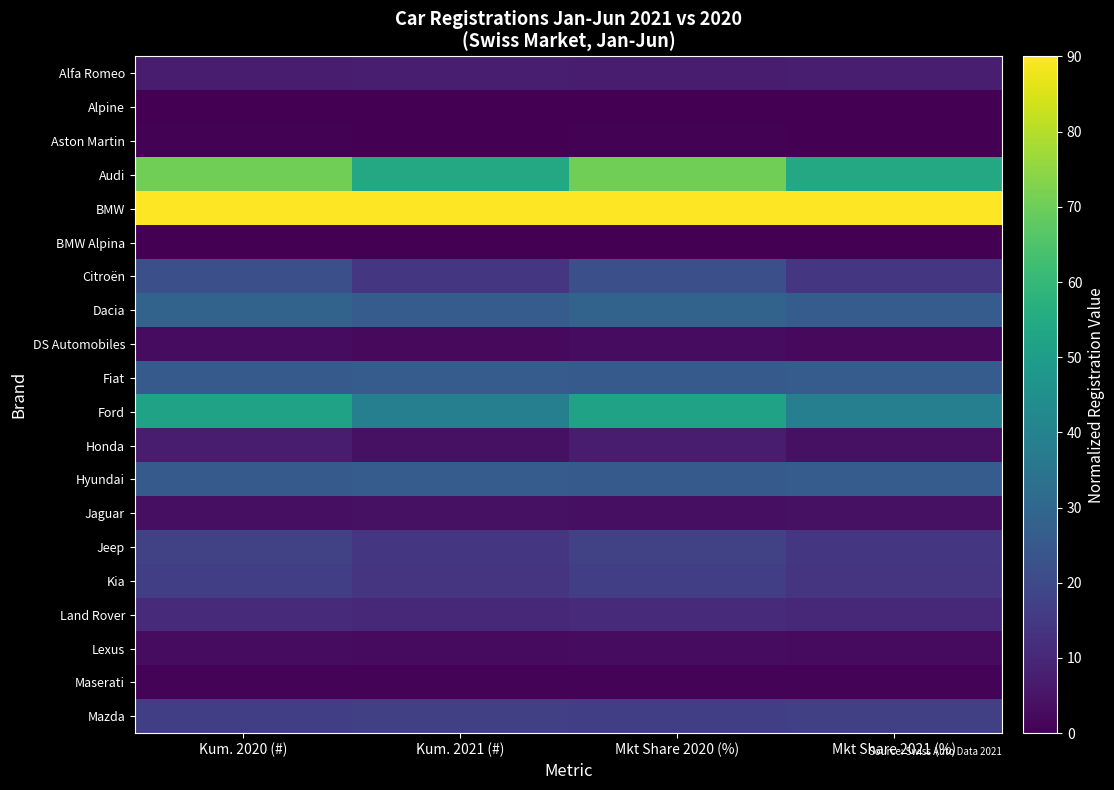

Count the number of categories in the chart.

4